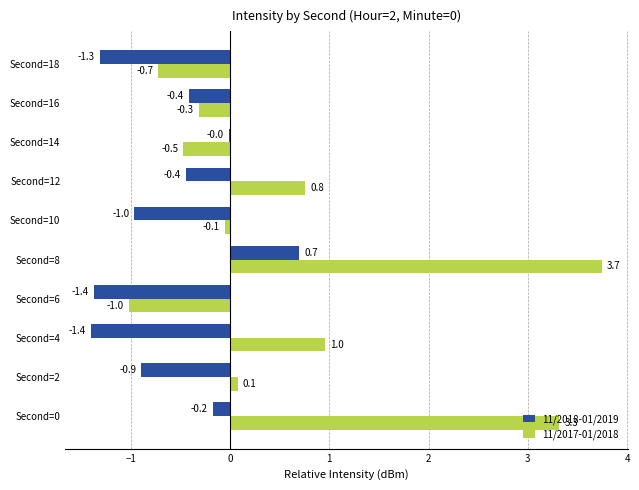

Is the value of 11/2017-01/2018 at Second=12 greater than the value of 11/2018-01/2019 at Second=10?

Yes